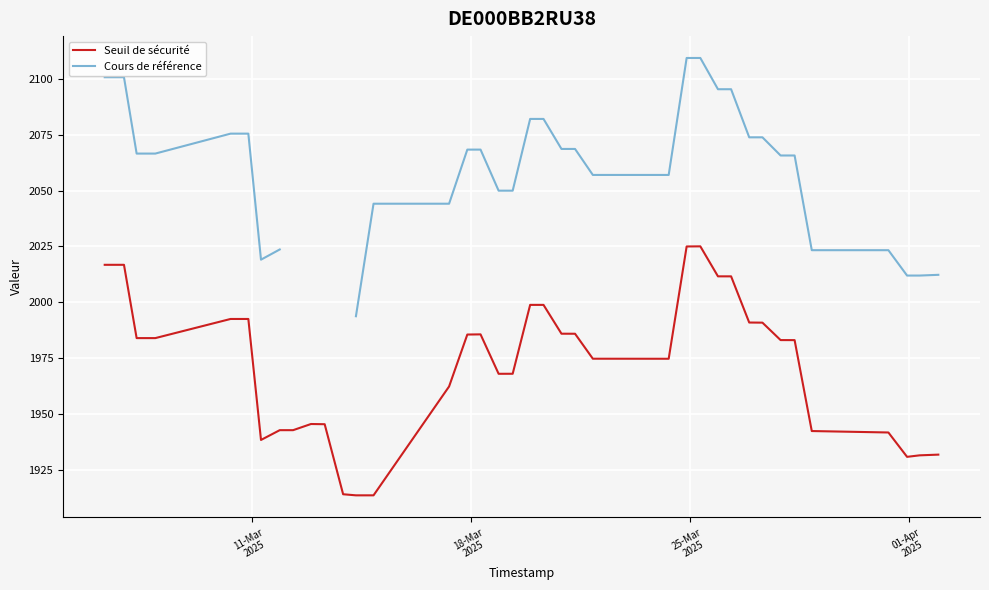

True or false: Cours de référence and Seuil de sécurité intersect in this chart.

False